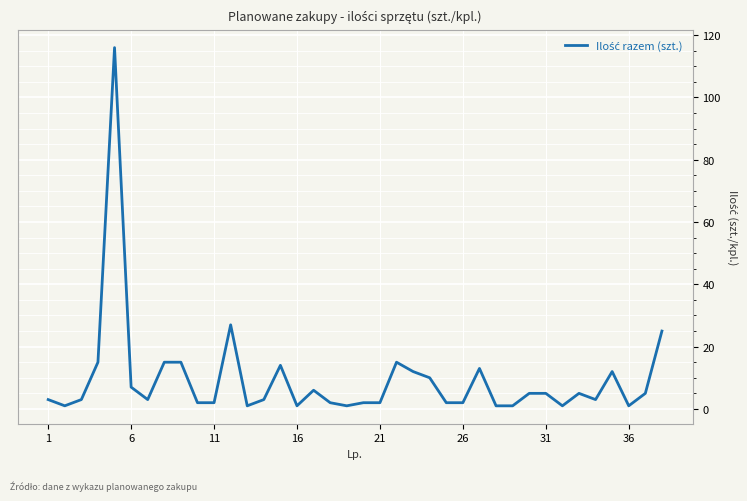

What is the greatest value displayed?

116